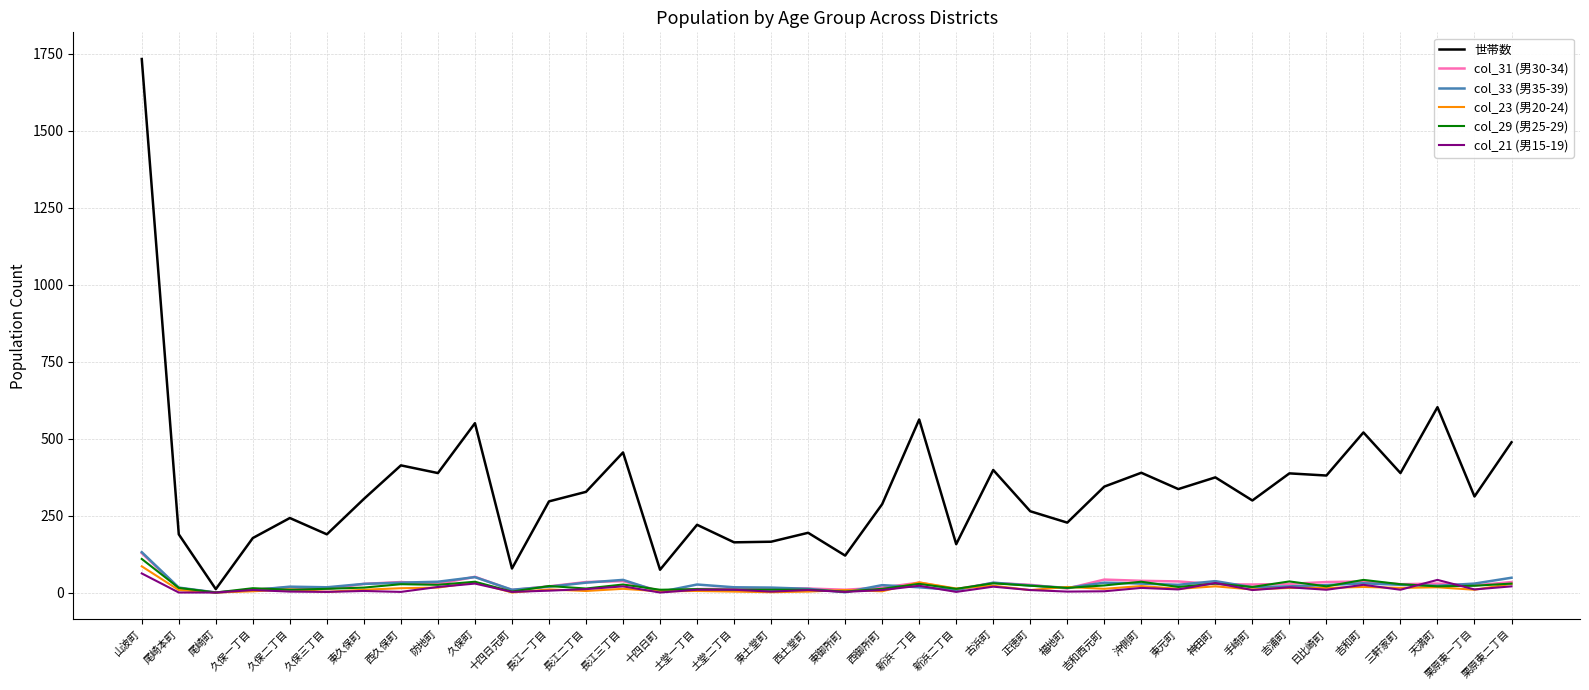

Is it true that col_21 (男15-19) equals 0 at 尾崎町?

True